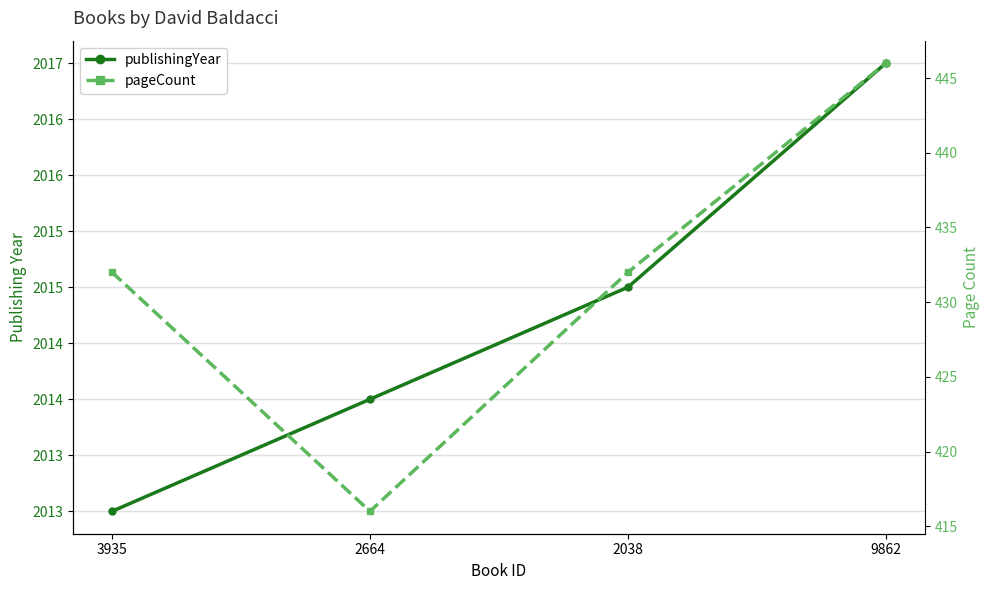

Which has a higher value, 9862 or 2664?

9862